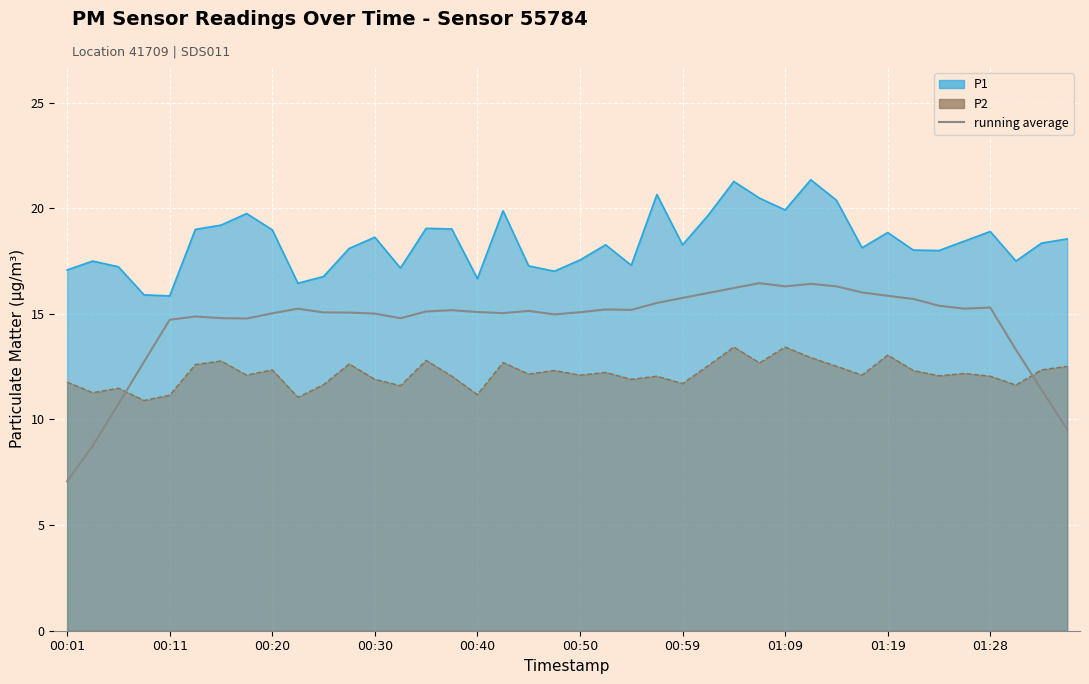

True or false: there are more than 0 points higher than both neighbors.

True